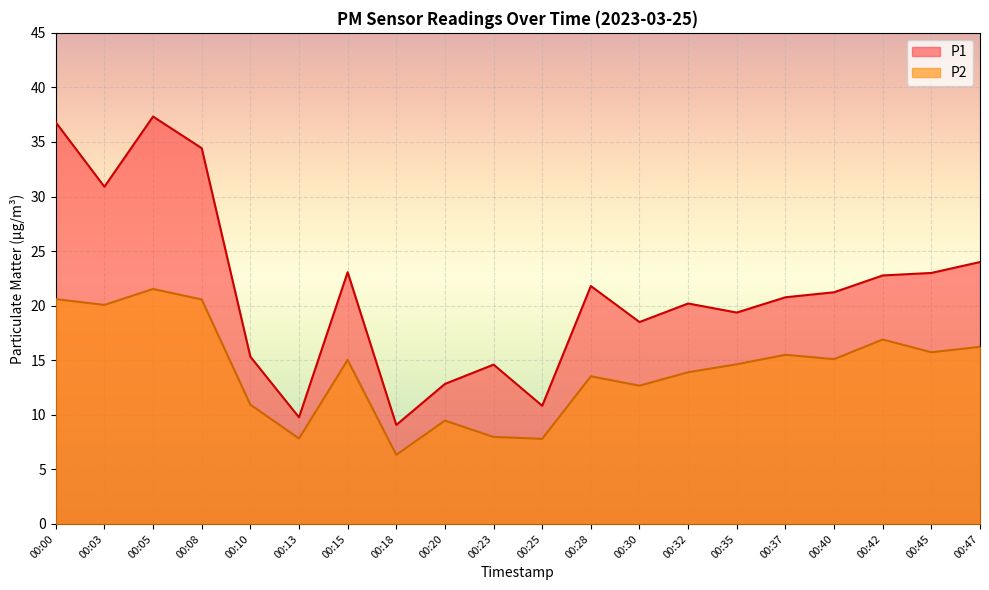

What is the sum of all P2 values?

282.3